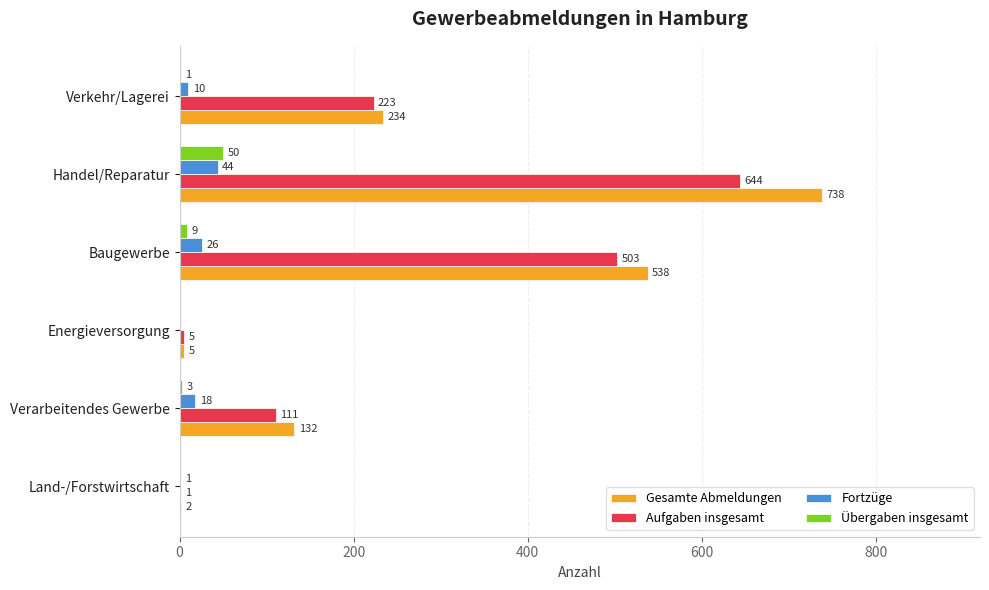

Between Verarbeitendes Gewerbe and Energieversorgung, which series saw the biggest shift?

Gesamte Abmeldungen